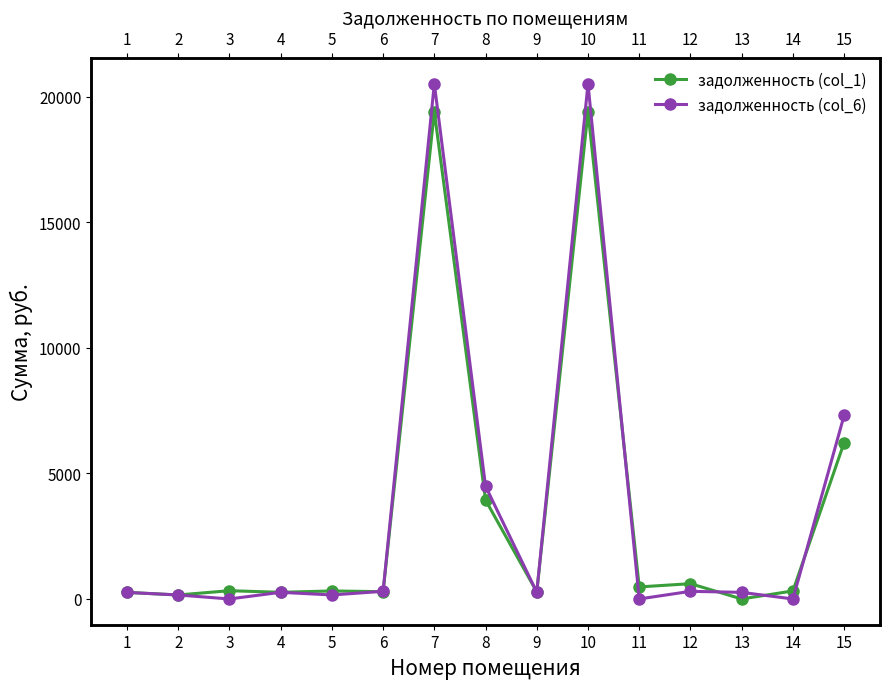

In задолженность (col_1), how many points are lower than both neighbors (excluding endpoints)?

6